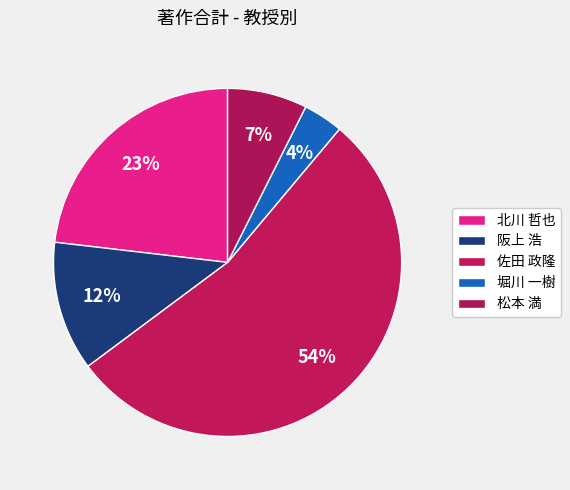

Count the number of slices in the pie.

5